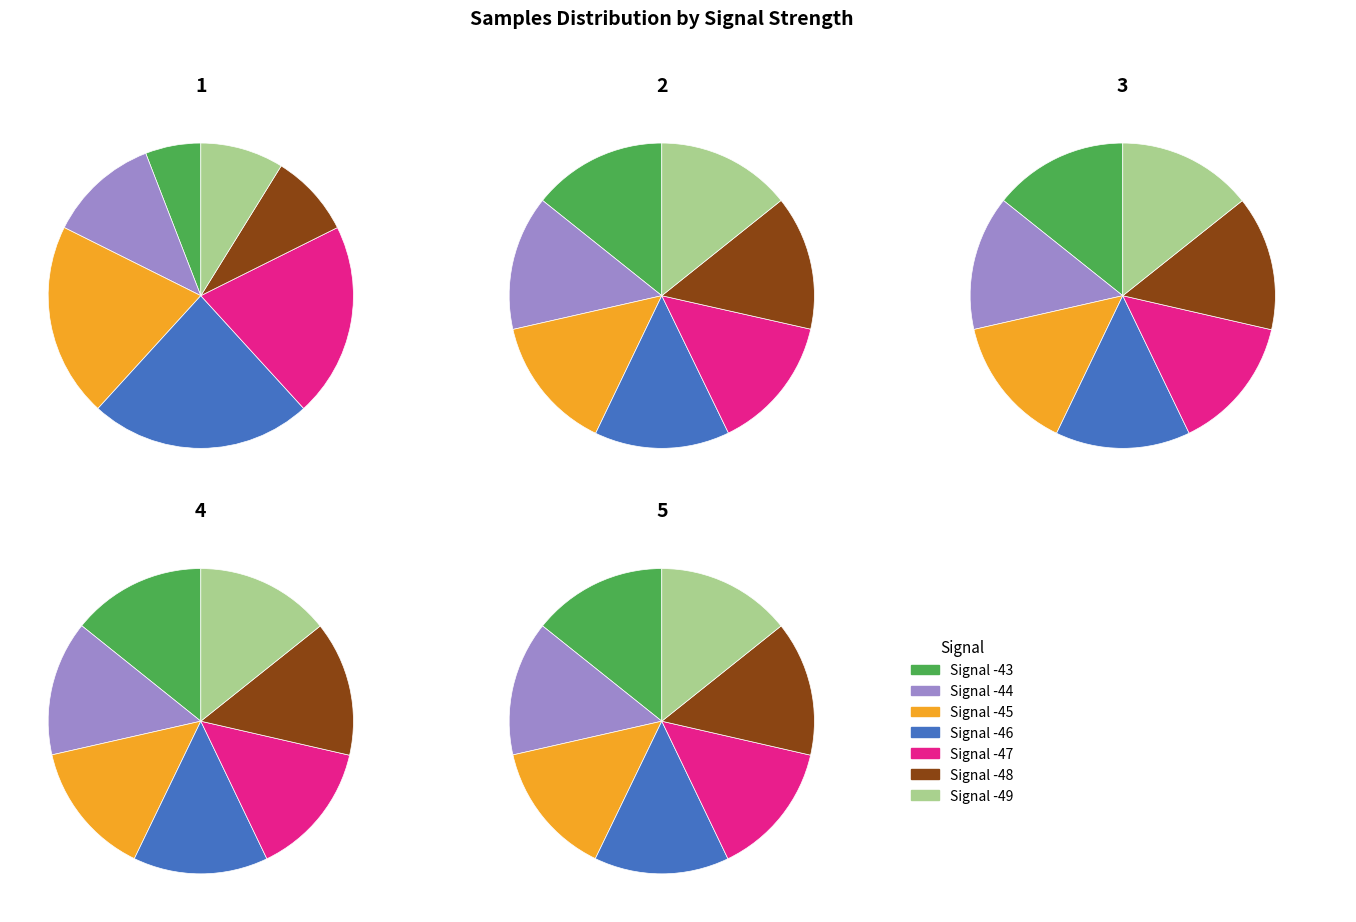

Is Signal -49 the majority of the pie?

No